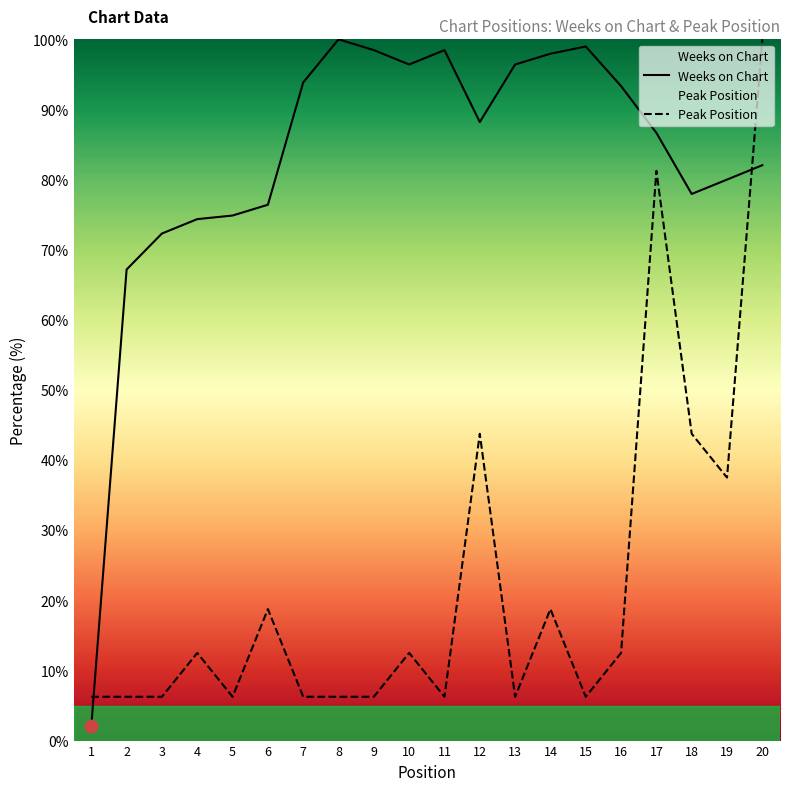

Is the value of Peak Position at 1 greater than the value of Weeks on Chart at 10?

No